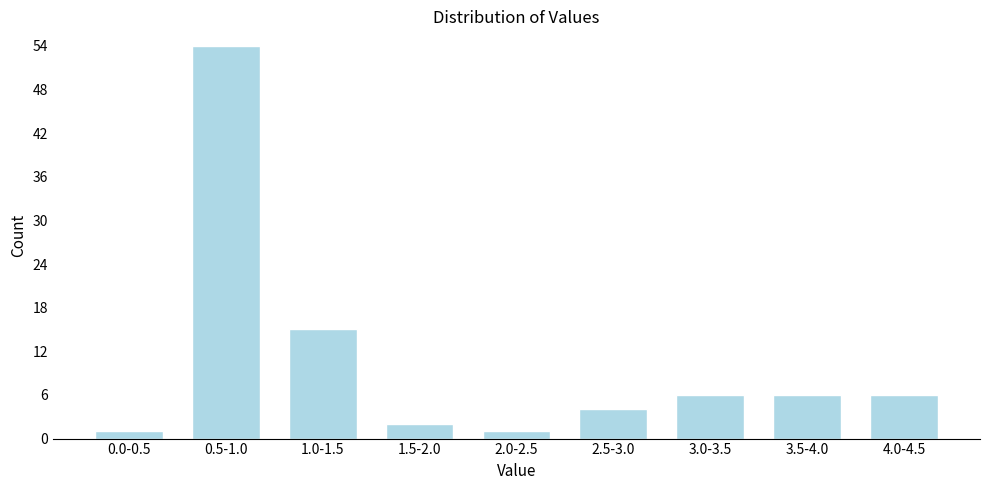

Reading left to right, list all the values displayed in this chart.

1	54	15	2	1	4	6	6	6